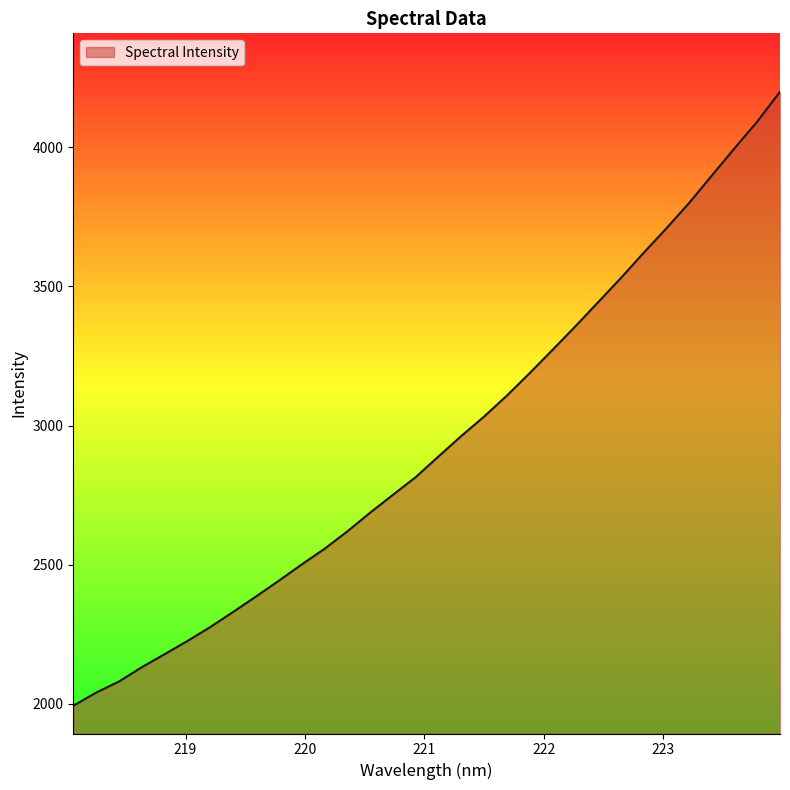

What is the difference between the maximum and minimum values?

2205.6